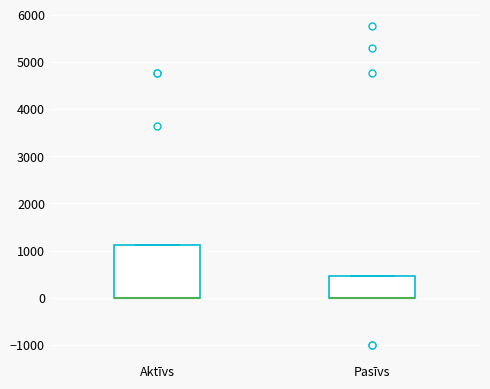

Which box is the tallest, from its lower edge to its upper edge?

Aktīvs